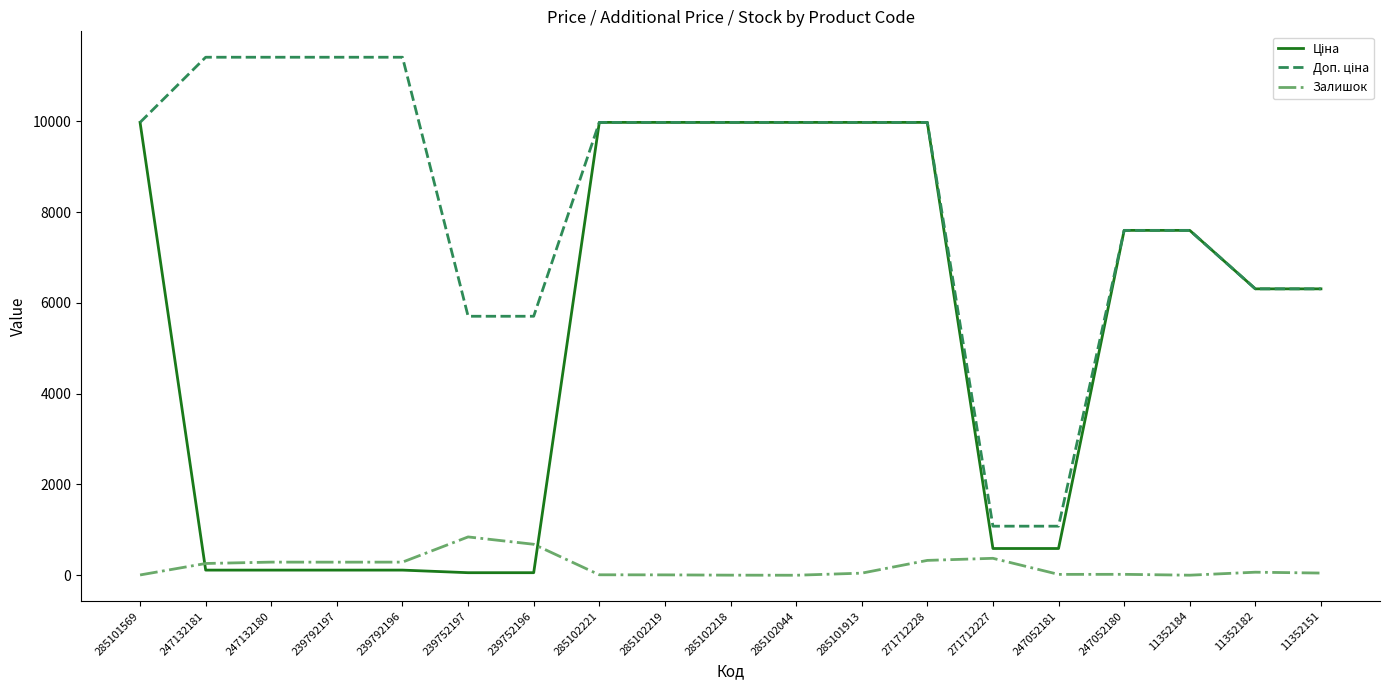

Is it true that Залишок equals 290.0 at 239792196?

True